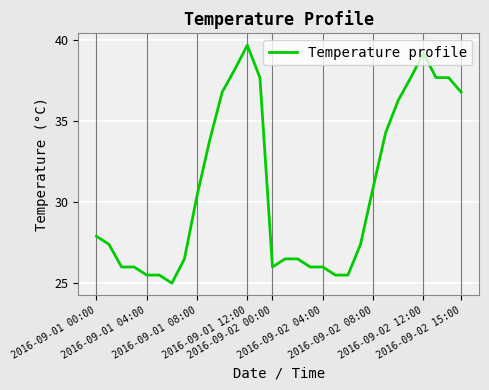

Reading right to left, list all the values displayed in this chart.

36.8	37.7	37.7	39.2	37.7	36.3	34.3	30.9	27.4	25.5	25.5	26.0	26.0	26.5	26.5	26.0	37.7	39.7	38.2	36.8	33.8	30.4	26.5	25.0	25.5	25.5	26.0	26.0	27.4	27.9